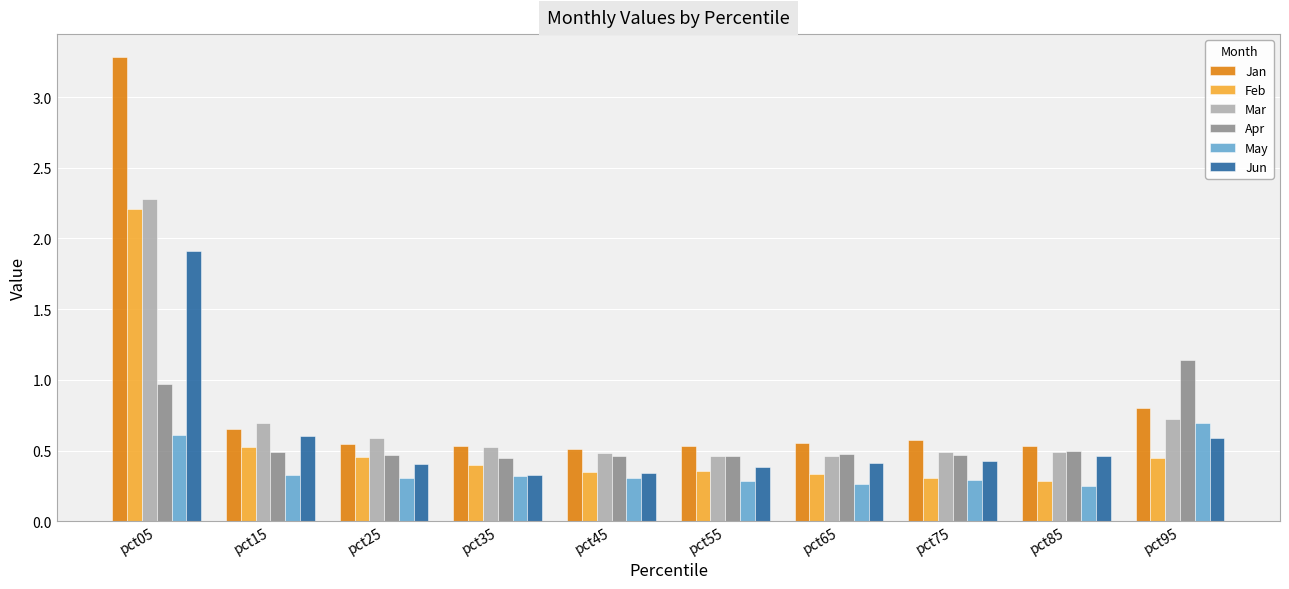

What is the sum of all Jun values?

5.9